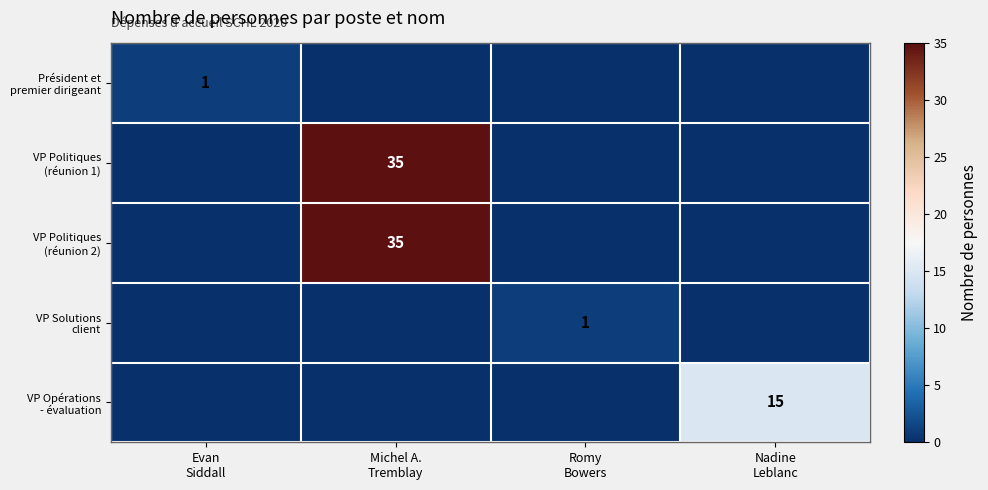

What is the difference between the highest and lowest values at Michel A.
Tremblay?

35